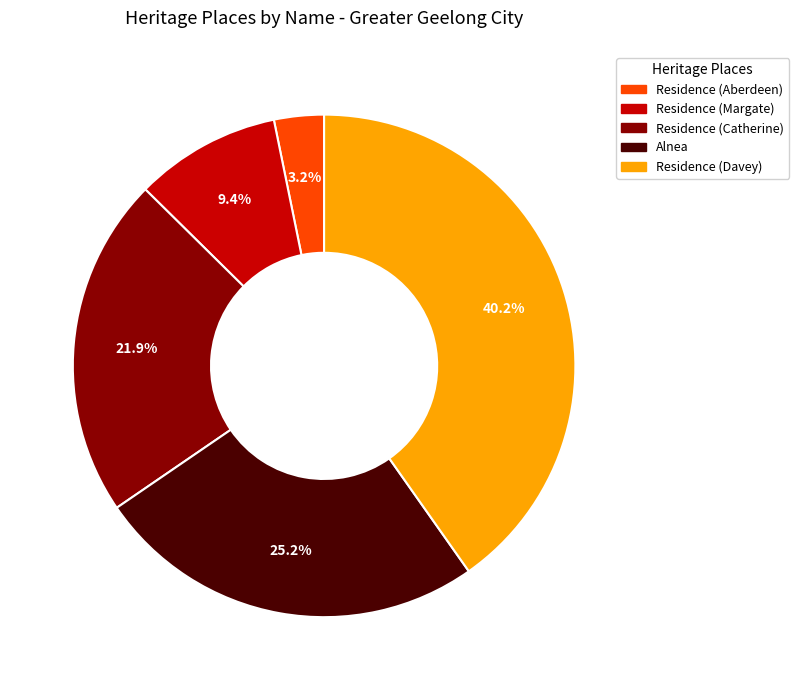

Is there a majority slice in this chart?

No